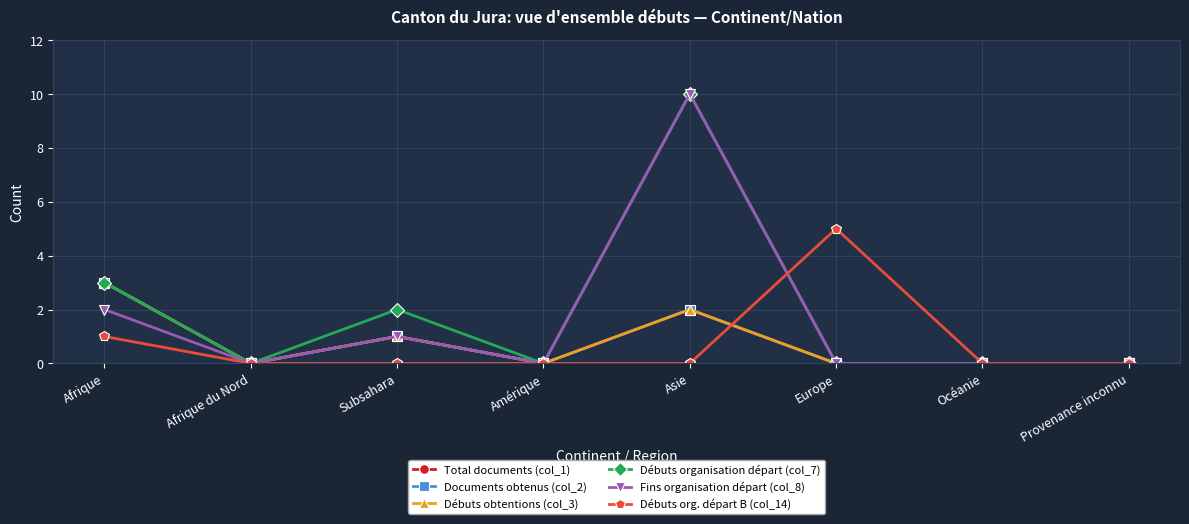

What is the greatest value displayed?

10